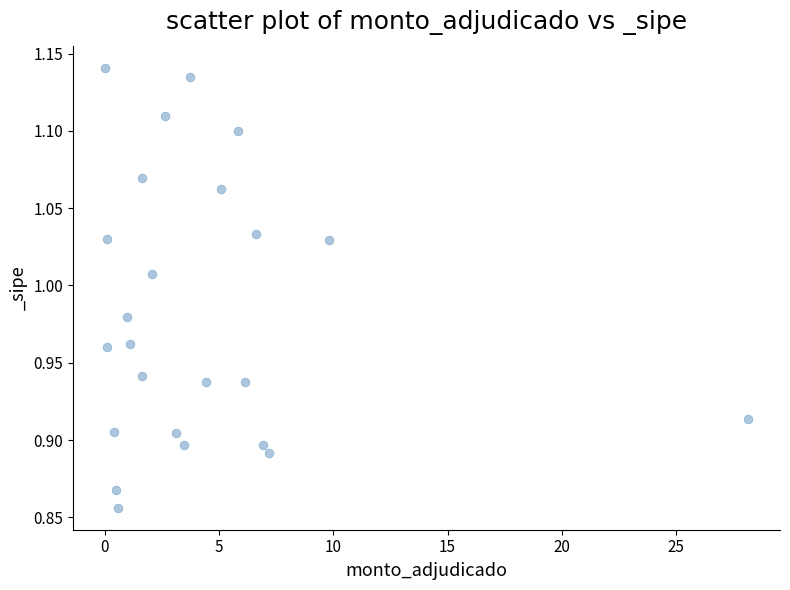

What is the range of X values (max minus min)?

28.1